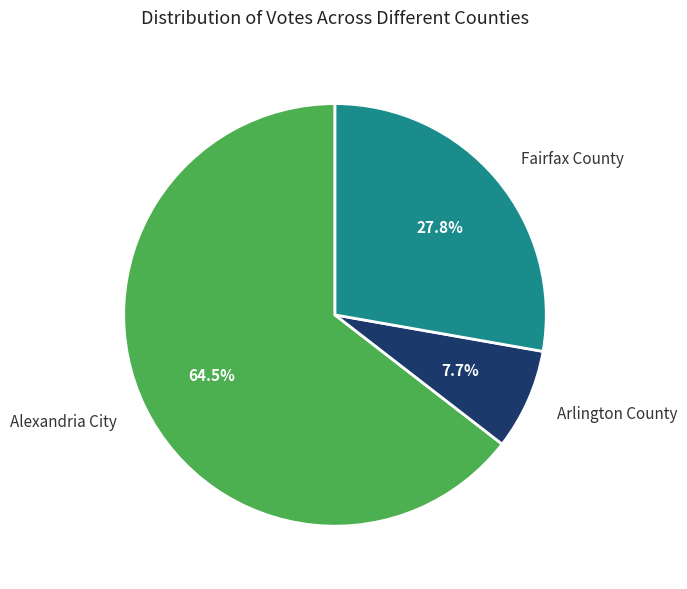

Is there a majority slice in this chart?

Yes